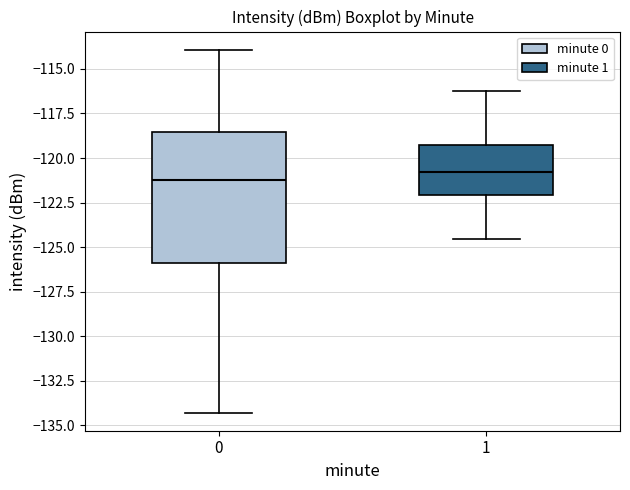

Reading left to right, transcribe this box plot: for each box, give where its median line is, the range the box spans, and where its two whiskers end, as read against the y-axis. The values are not printed on the chart, so give them approximately, as read against the axis.

0: median -121.5, box -126.0 to -118.5, whiskers -134.5 to -114.0
1: median -121.0, box -122.0 to -119.5, whiskers -124.5 to -116.0